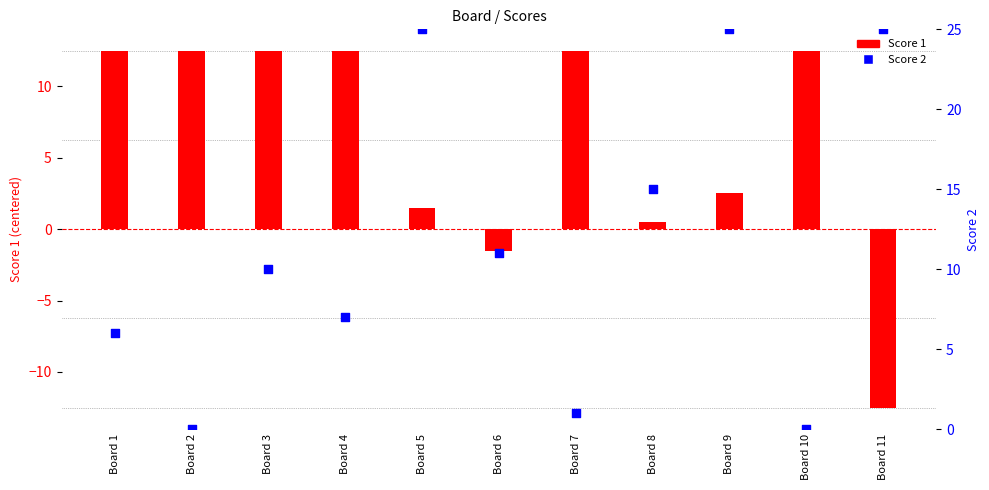

What is the total value across all series at Board 11?

12.5